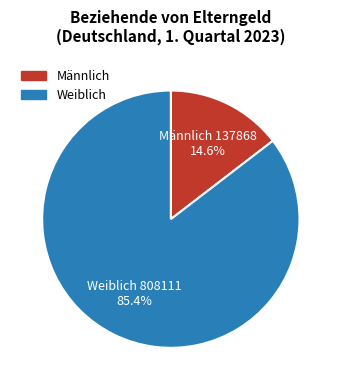

What percentage is NOT represented by Männlich?

85.4%